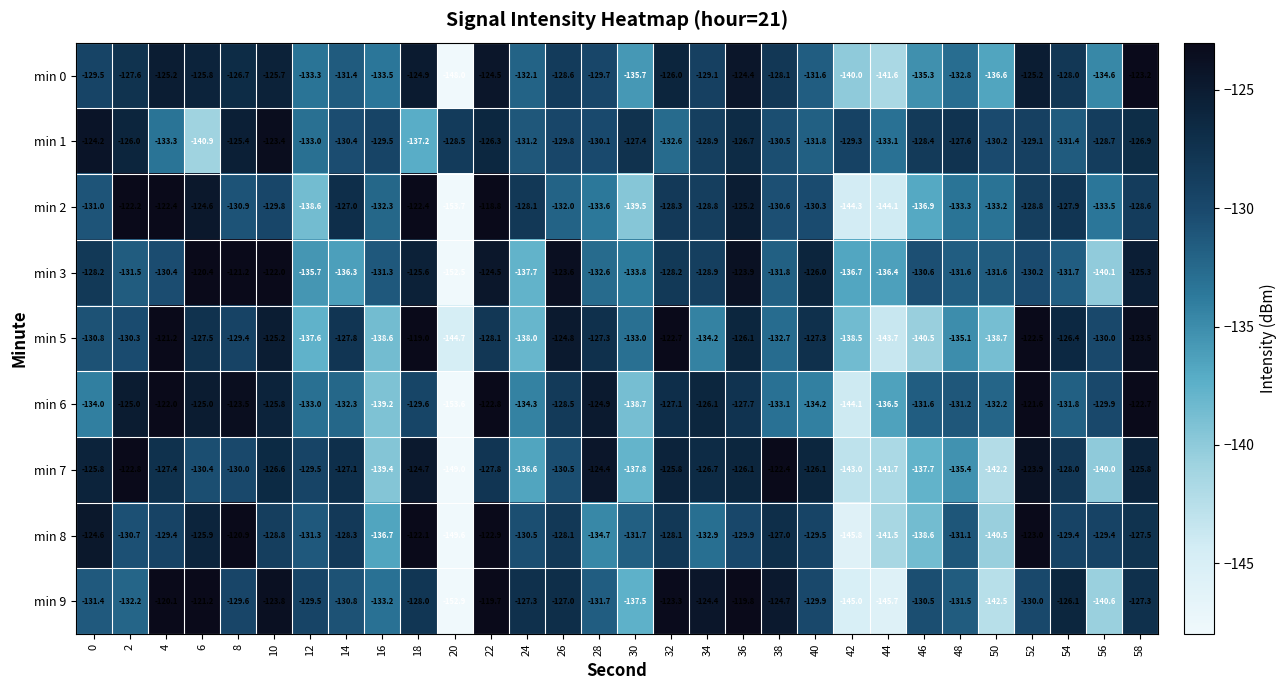

At how many categories does at least one series exceed -137?

30